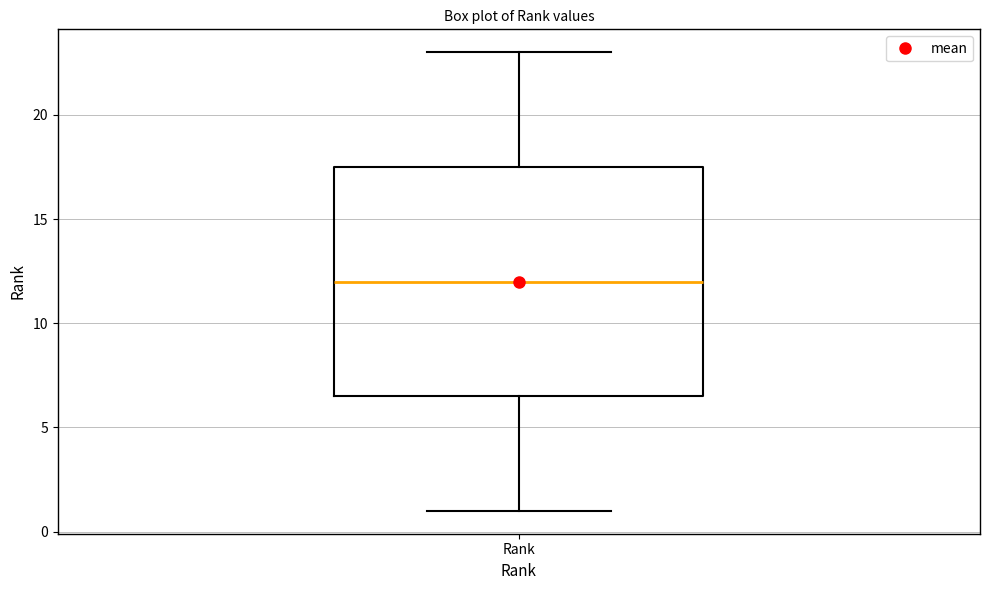

Transcribe this box plot: give where the median line is, the range the box spans, and where the two whiskers end, as read against the y-axis. The values are not printed on the chart, so give them approximately, as read against the axis.

median 12.0, box 6.5 to 17.5, whiskers 1.0 to 23.0